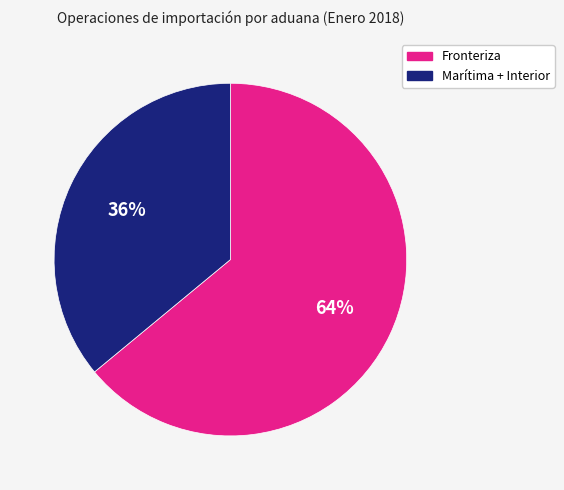

Is there any slice that represents more than half of the pie?

Yes